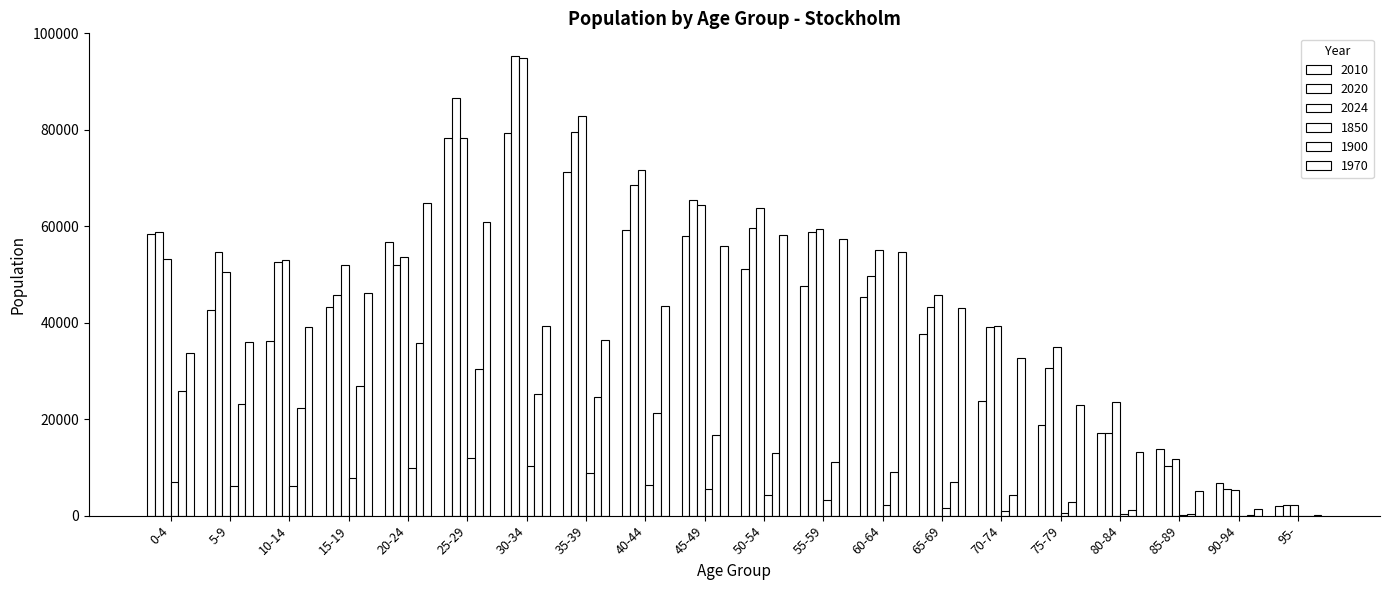

Between 60-64 and 65-69, which series saw the biggest shift?

1970